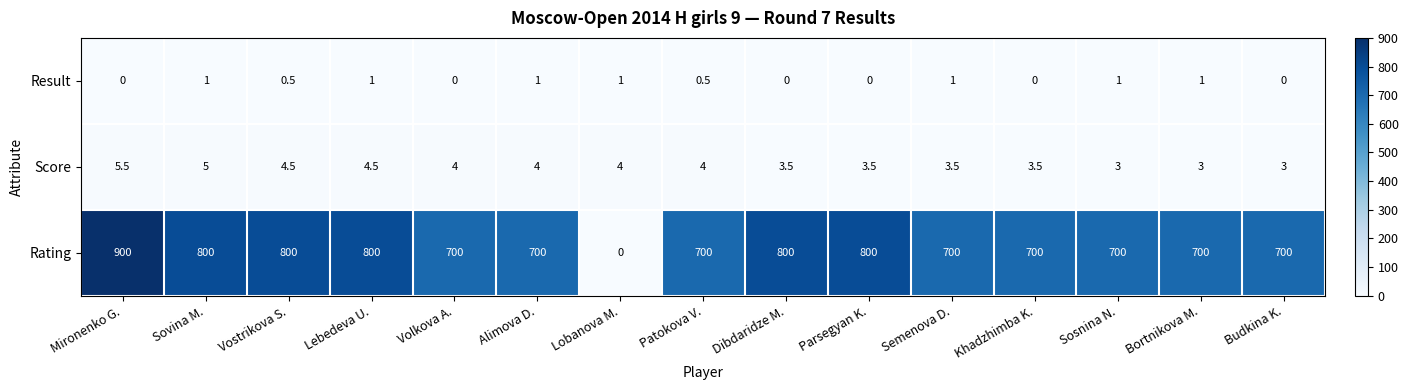

At which category is the sum across all series the highest?

Mironenko G.